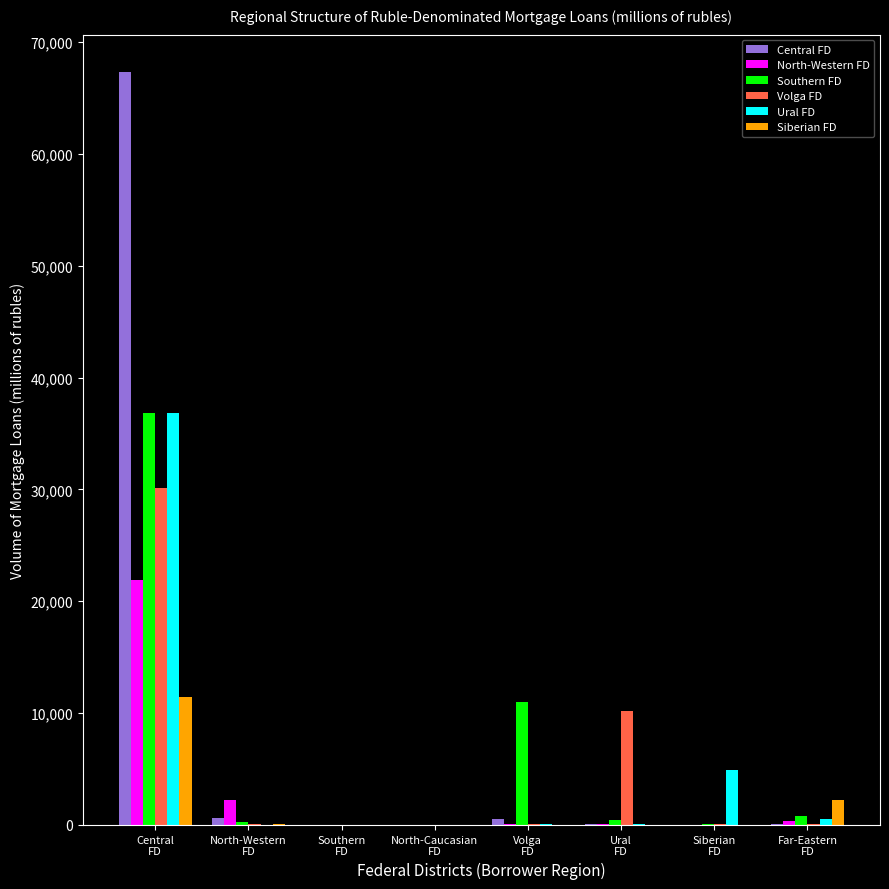

What is the maximum value shown in the chart?

67298